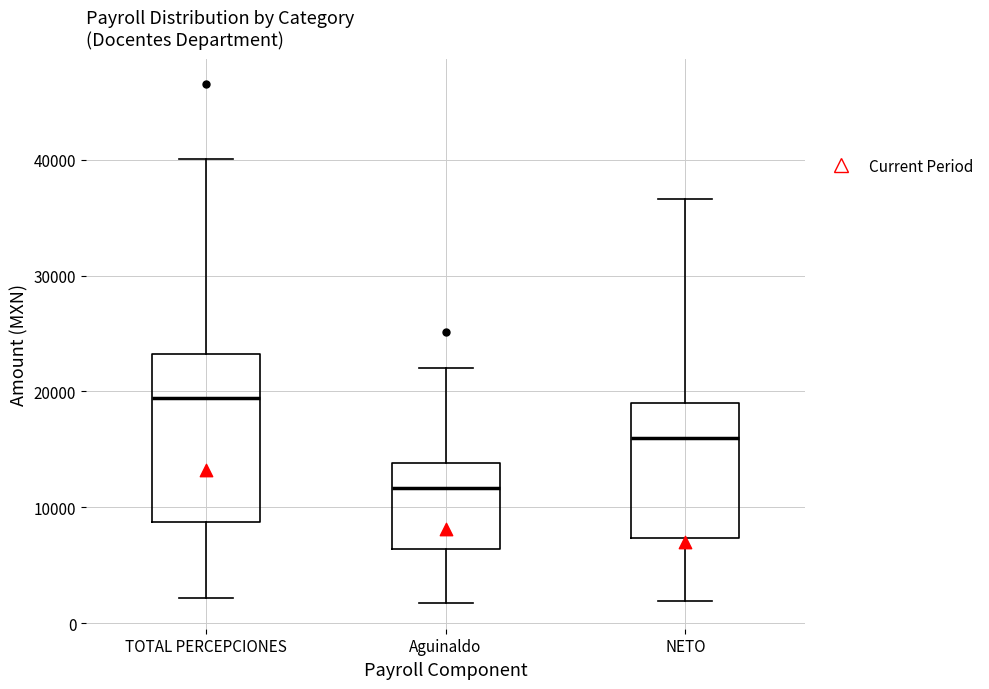

Comparing the boxes themselves (not the whiskers), which one is the tallest?

TOTAL PERCEPCIONES